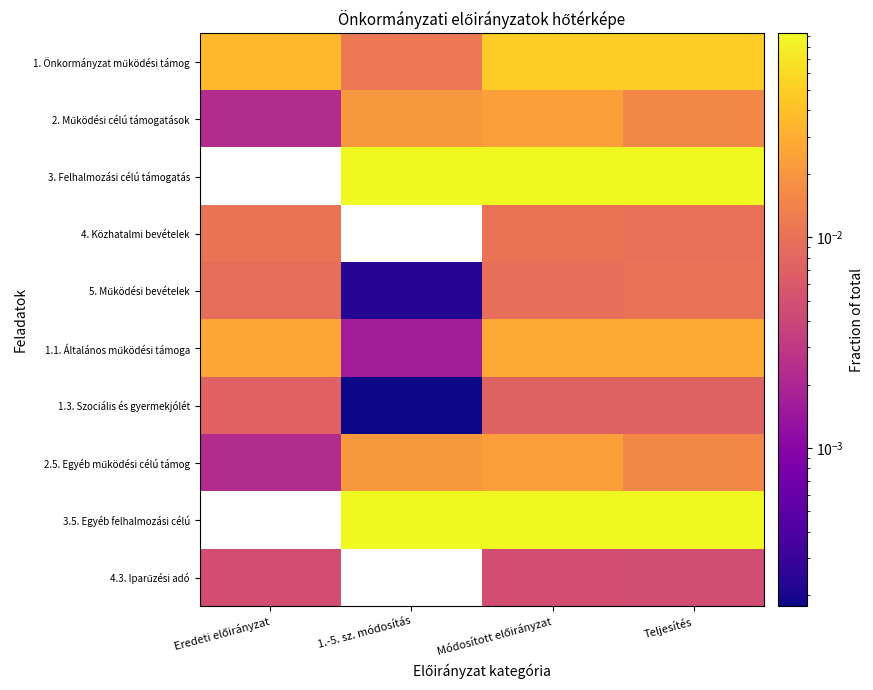

What is the total value across all series at Módosított előirányzat?

0.3